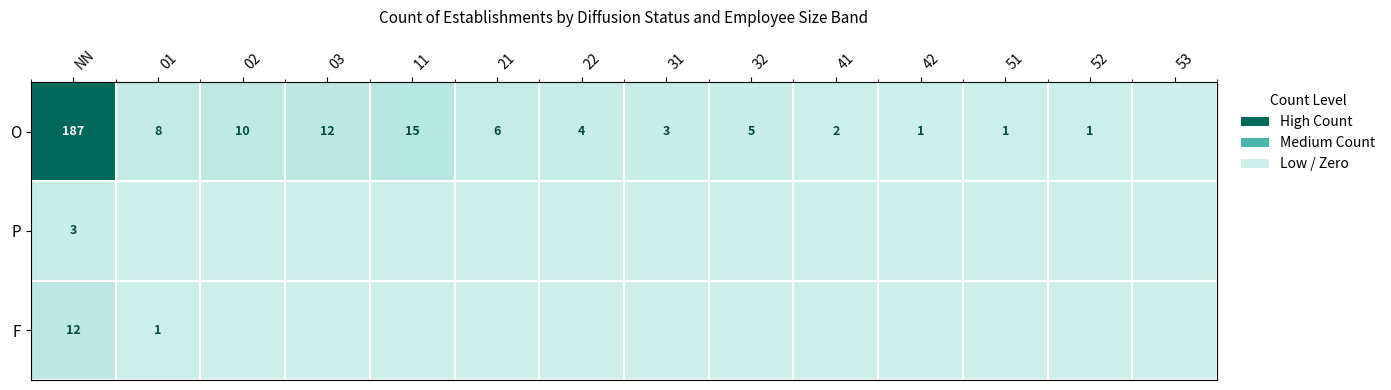

What is the maximum value shown in the chart?

187